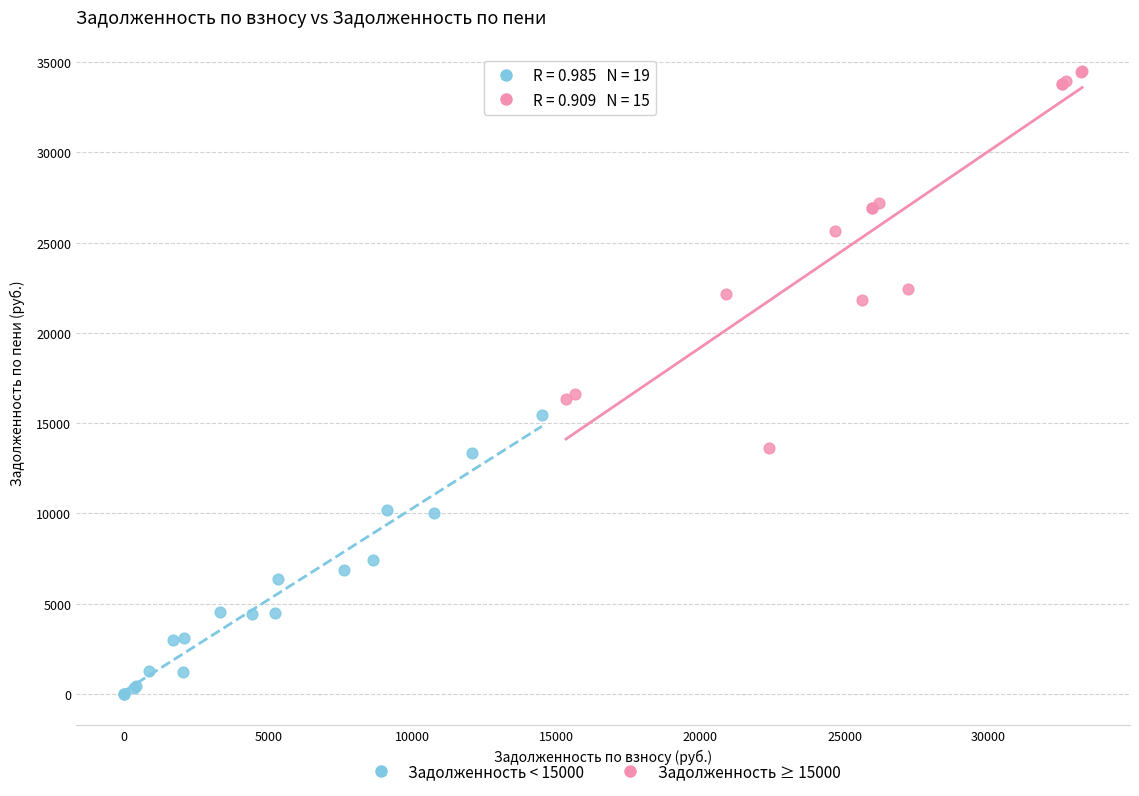

Which series has the widest spread of Y values?

Задолженность ≥ 15000